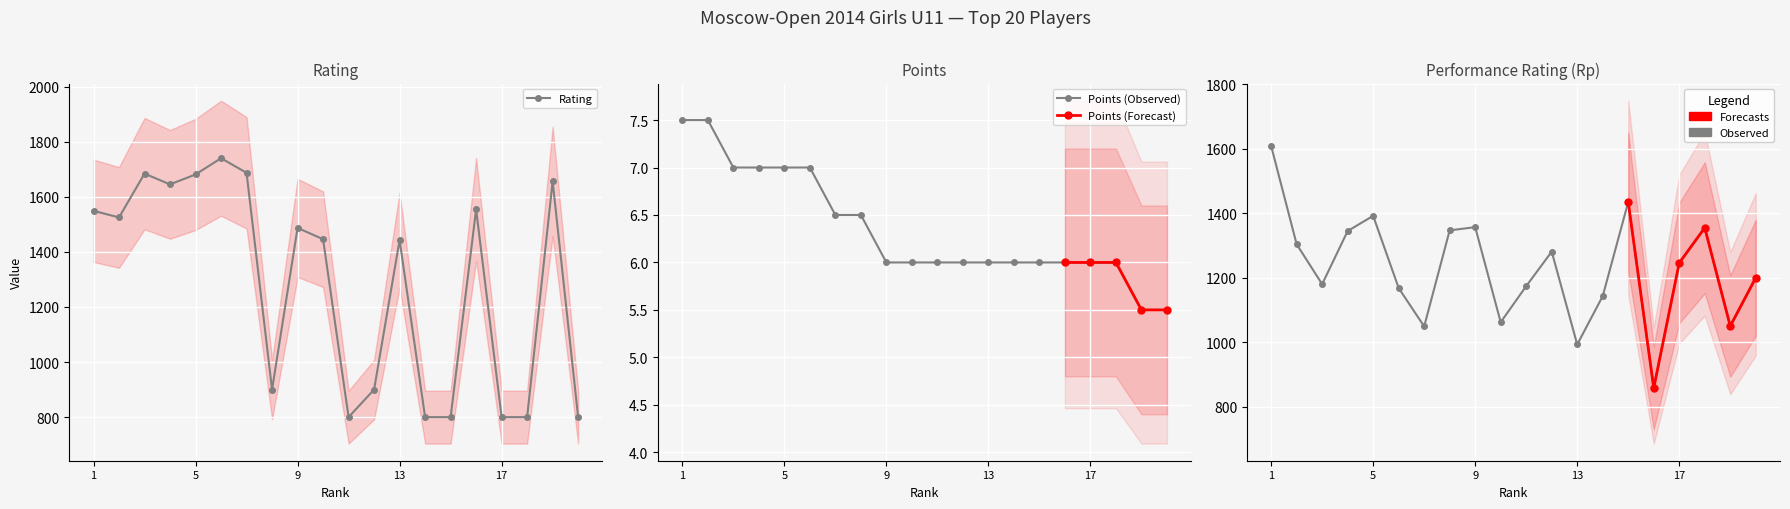

Between 10 and 17, which series saw the biggest shift?

Rating